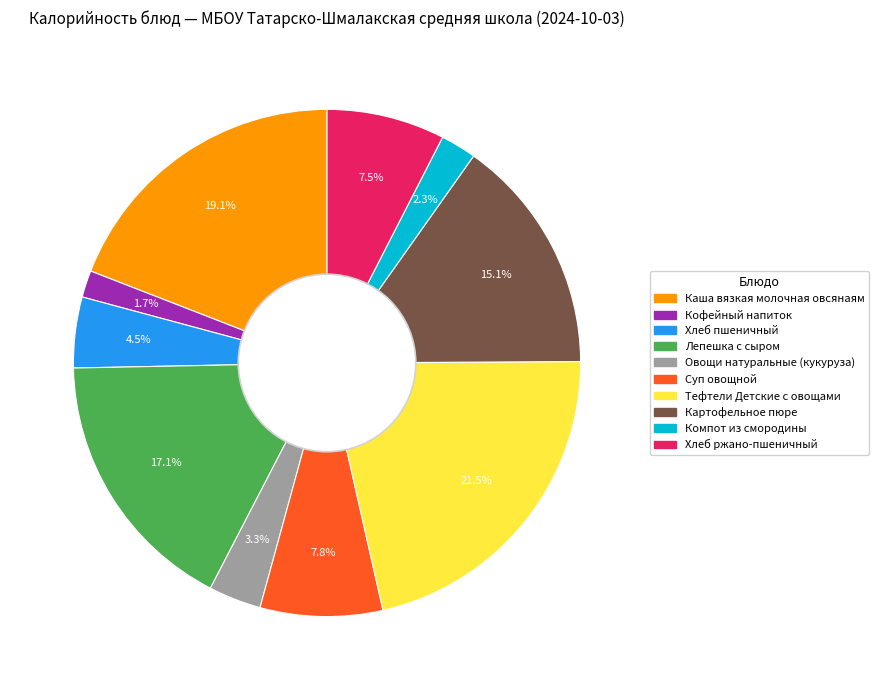

How many slices are in this pie chart?

10